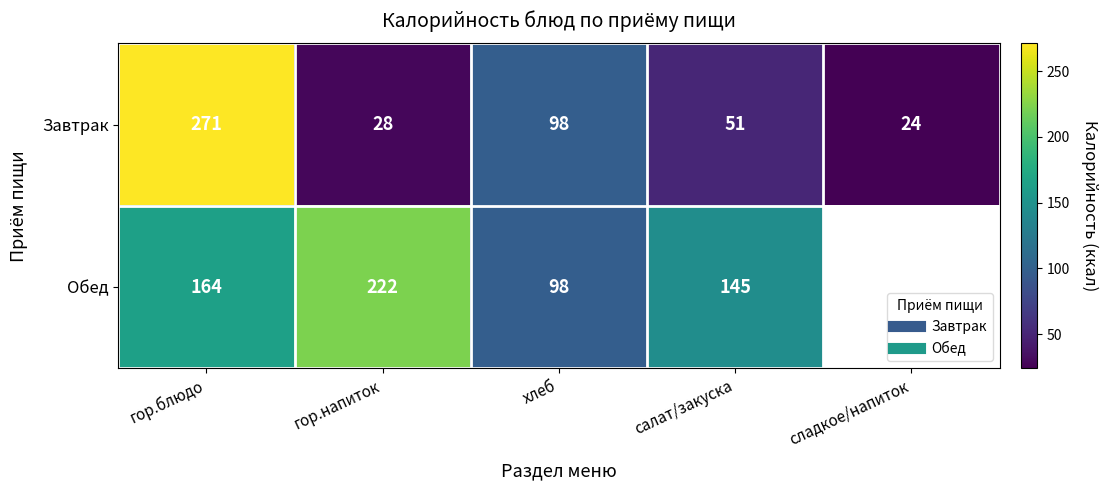

List the series in order of their peak value, lowest first.

Обед, Завтрак